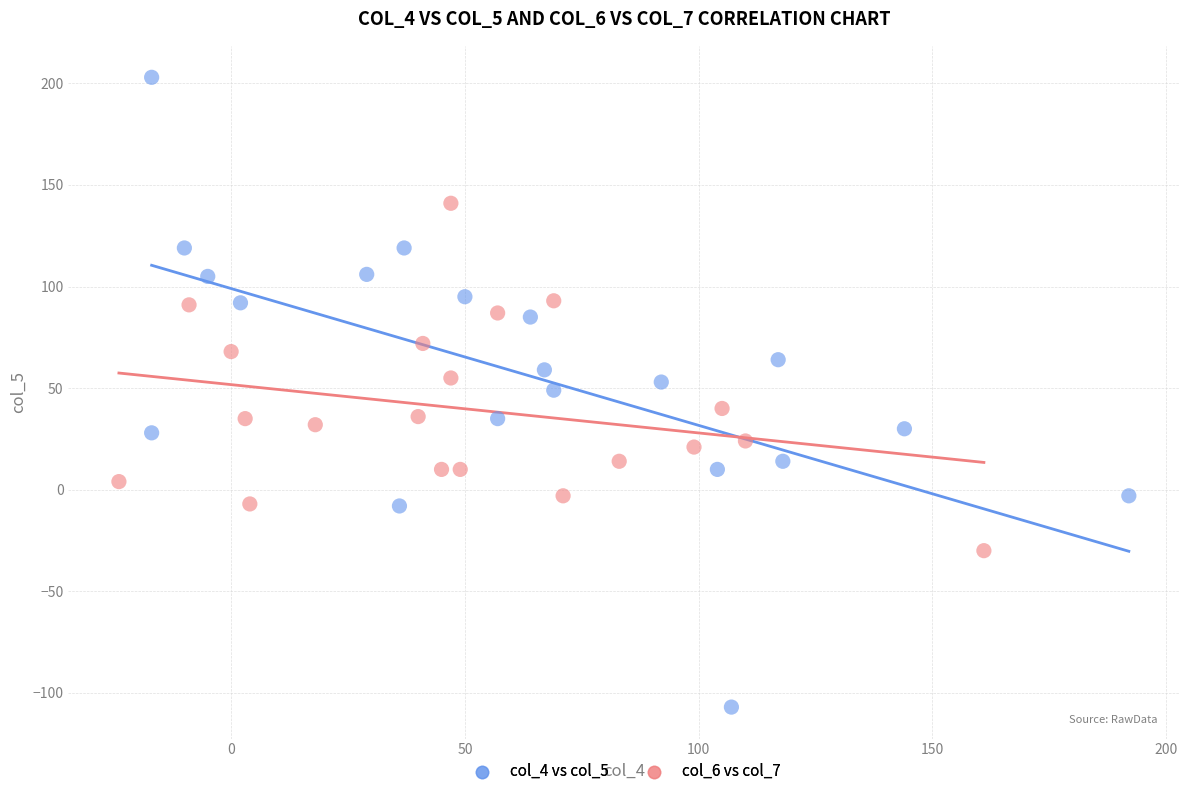

Which series contains the highest Y value?

col_4 vs col_5